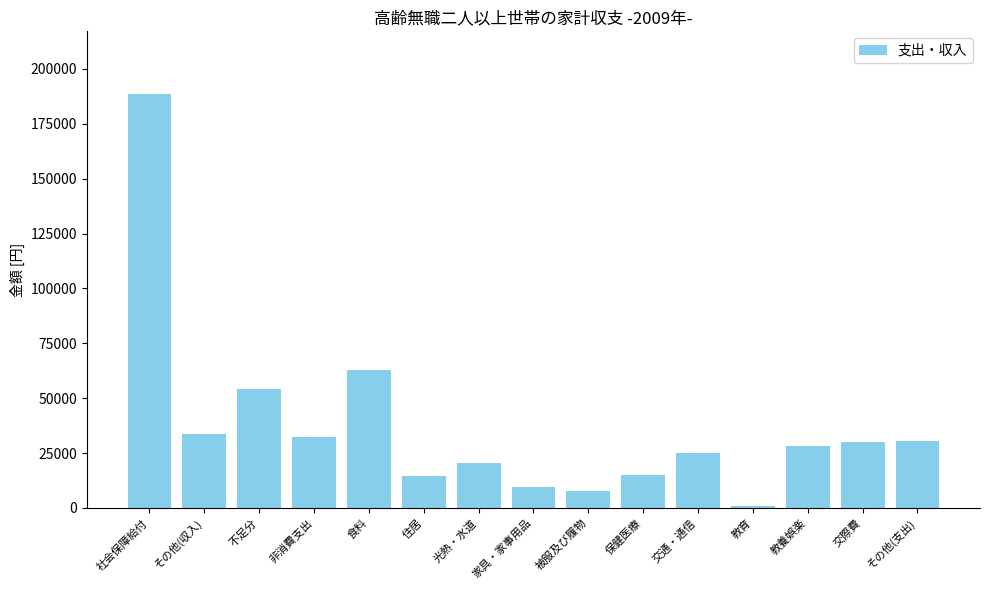

What is the change in value from 住居 to 交際費?

+15444